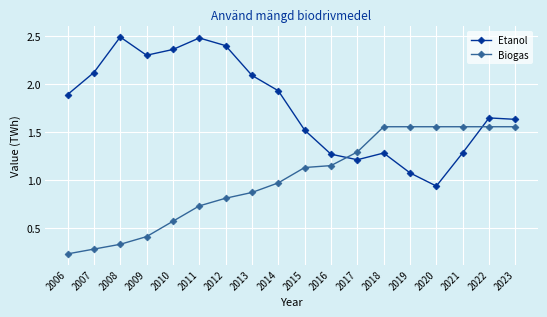

Does the chart display data point markers on the line(s)?

Yes